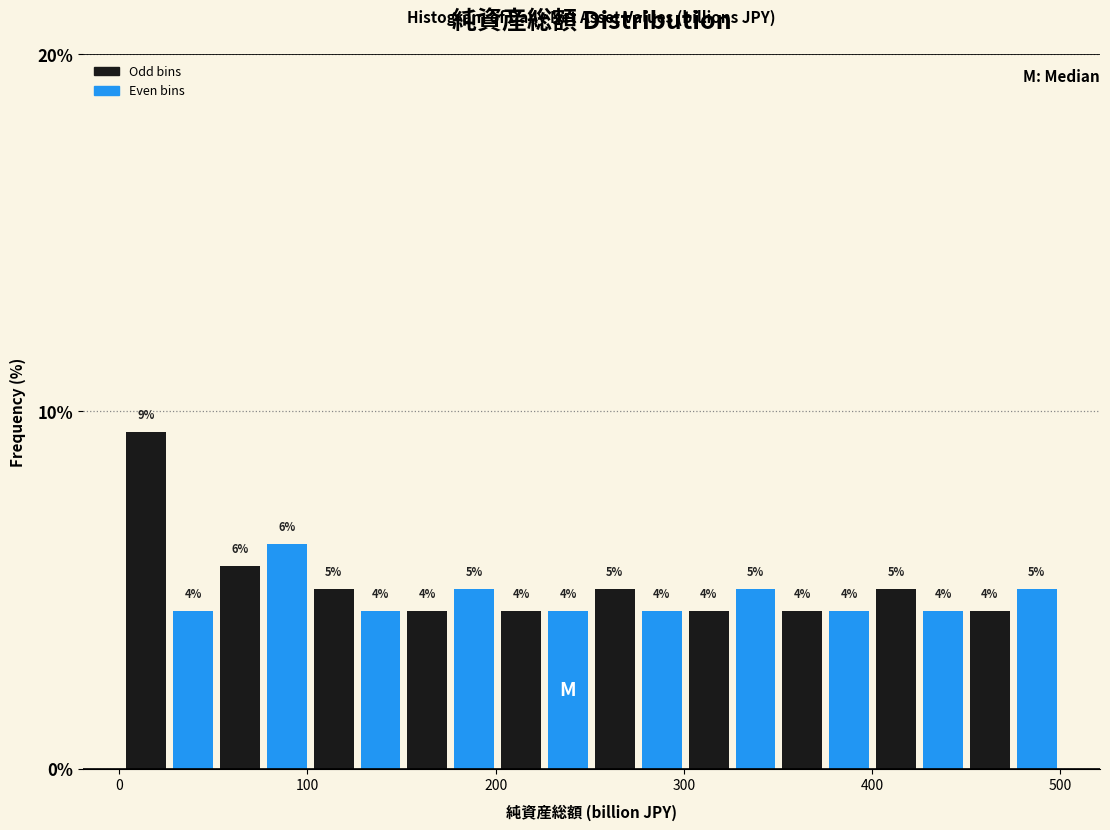

Around what value on the x-axis is the tallest bar? Give the approximate position of its centre, as read against the axis.

10